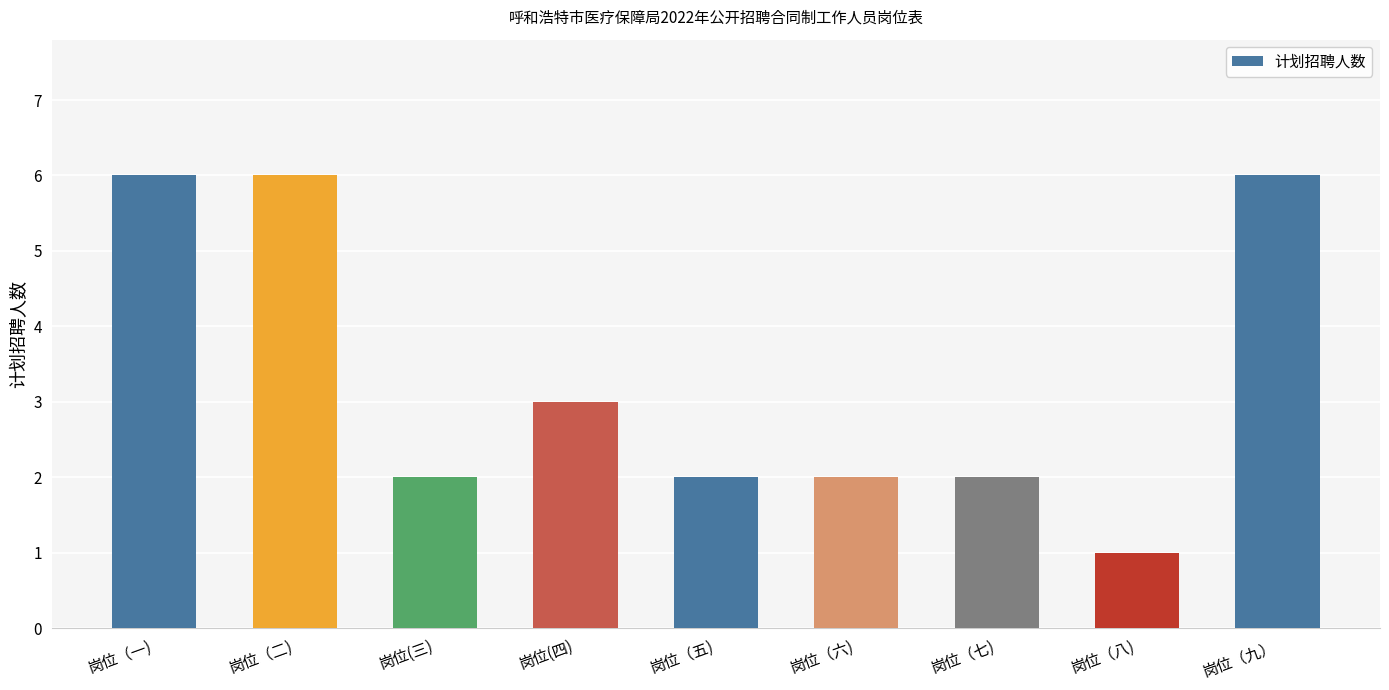

Are the bars horizontal?

No